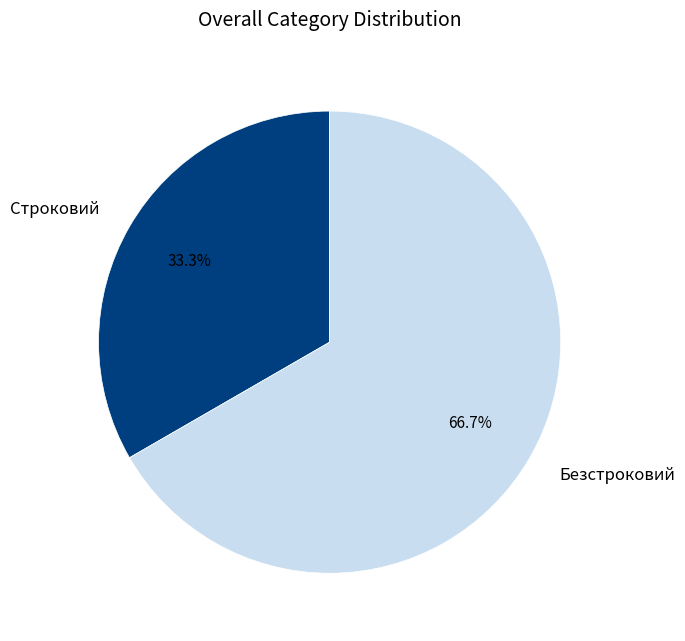

True or false: Безстроковий accounts for 55% of the total.

False